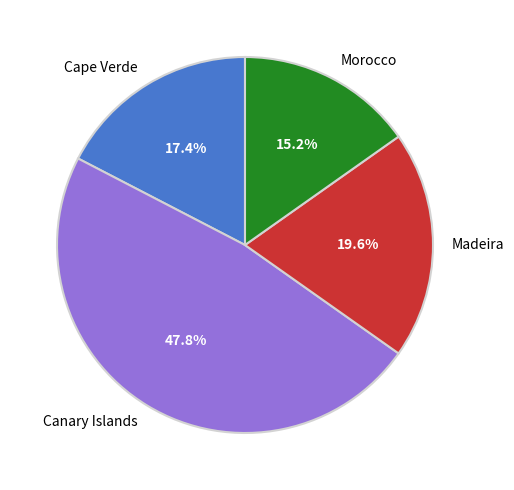

Combined, do Madeira and Canary Islands account for over 50%?

Yes